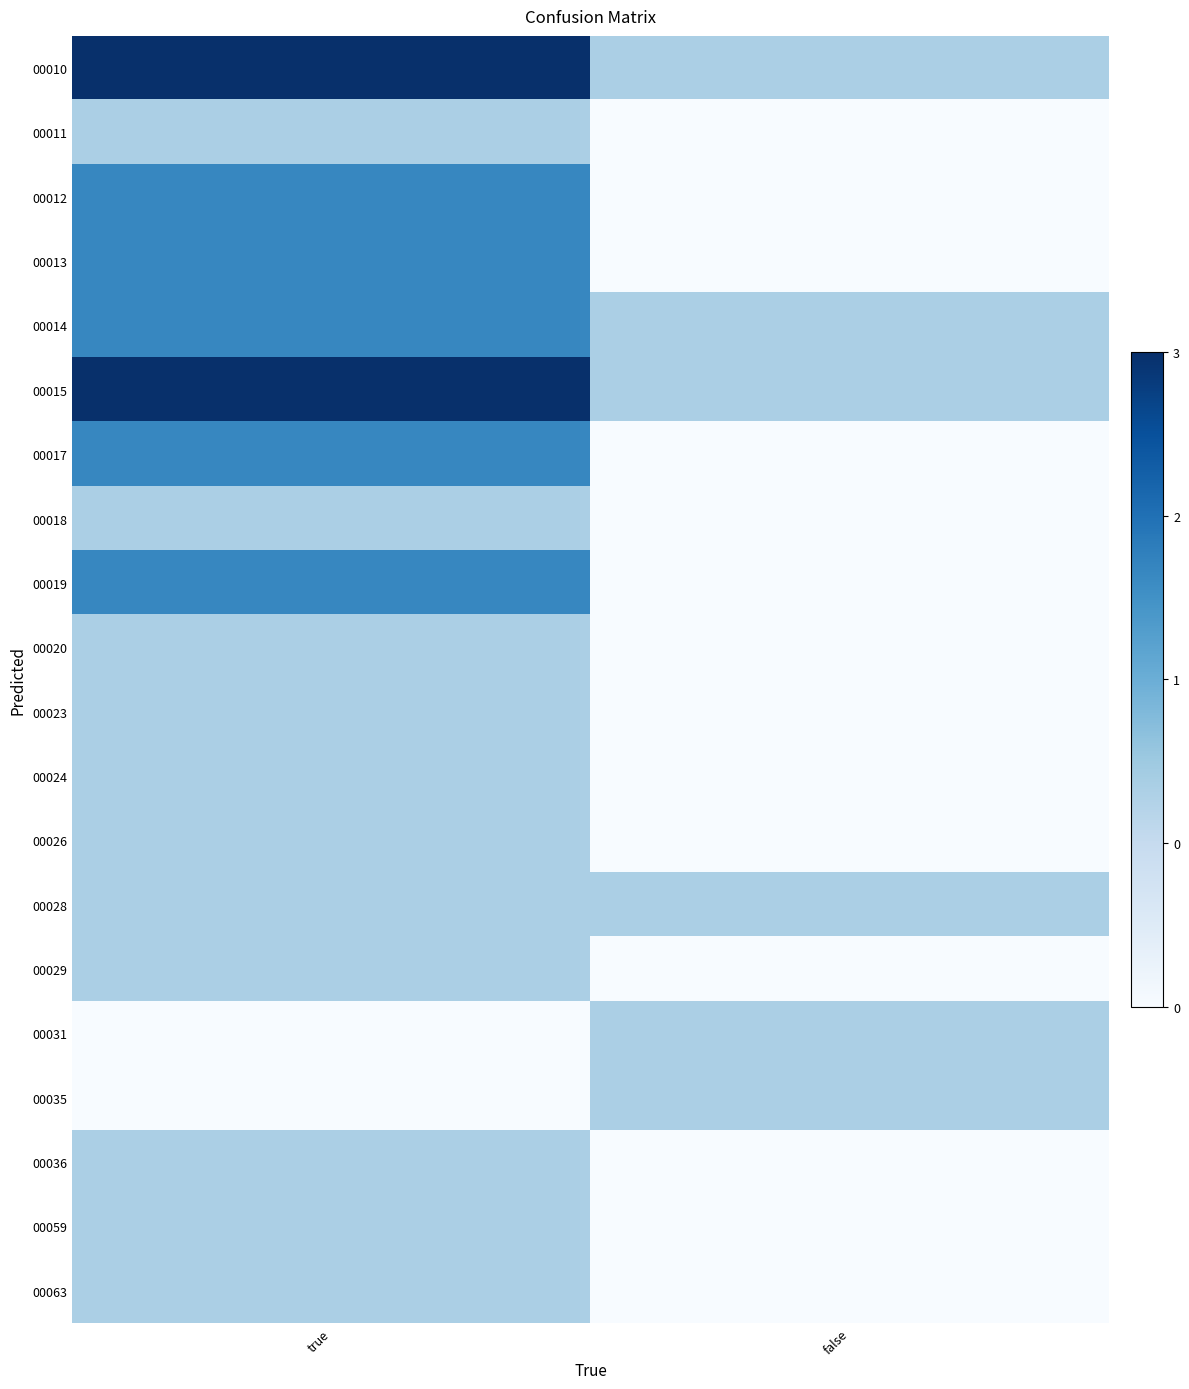

At how many categories does at least one series exceed 1?

1